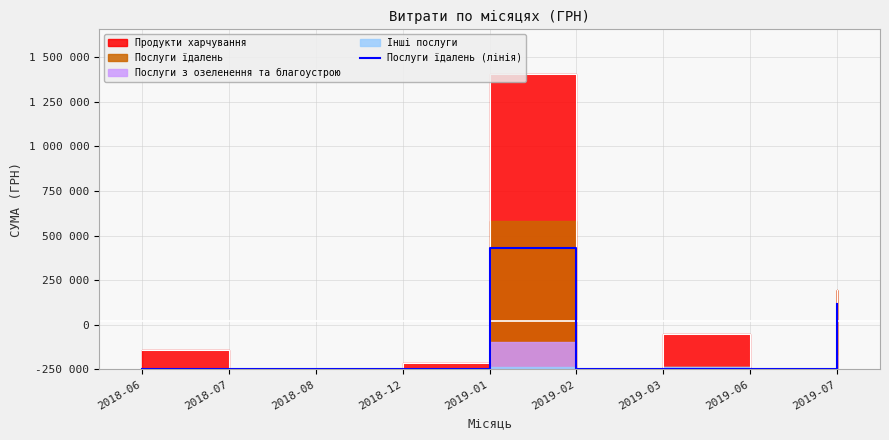

The chart shows a value of -300451.6 at 2018-08. True or false?

False